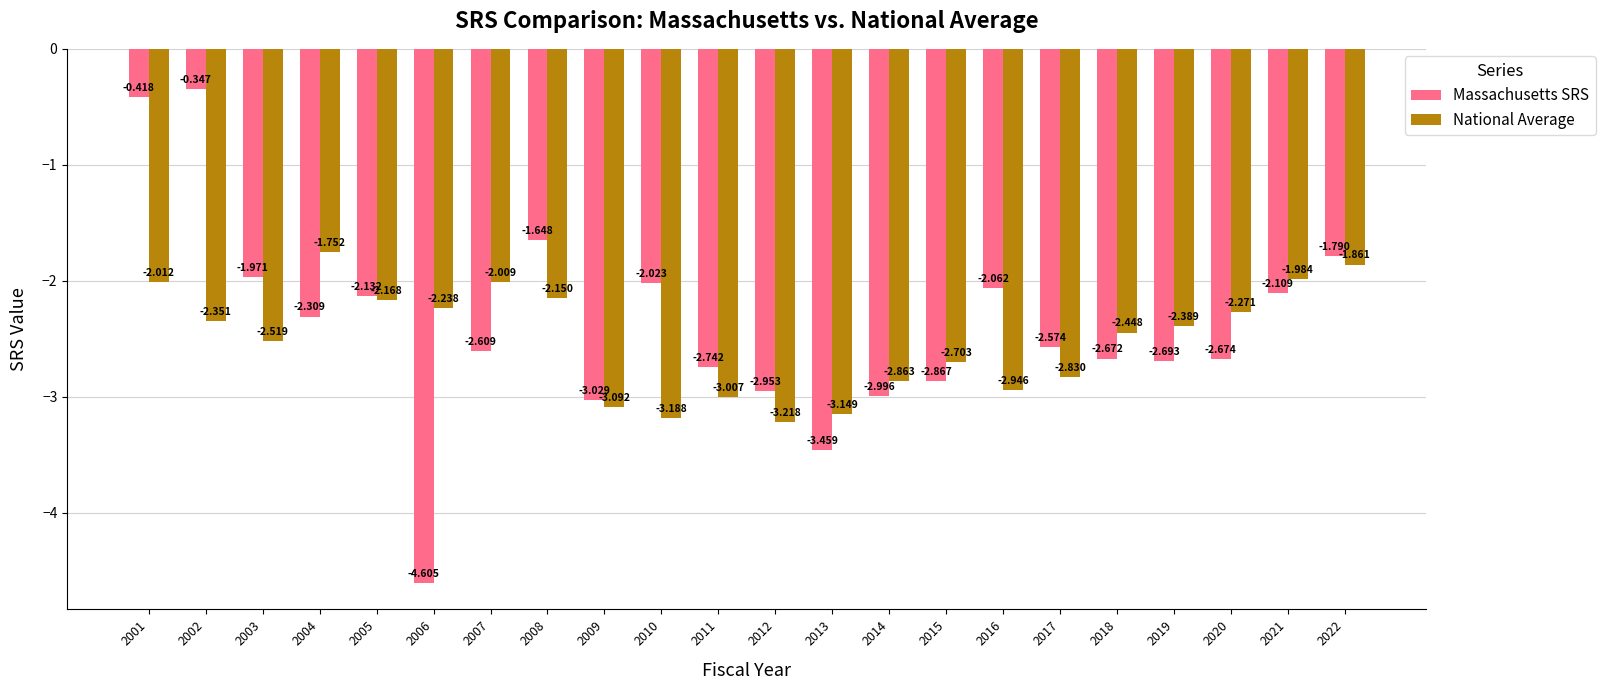

What is the difference between the maximum and second lowest values in the National Average series?

1.4